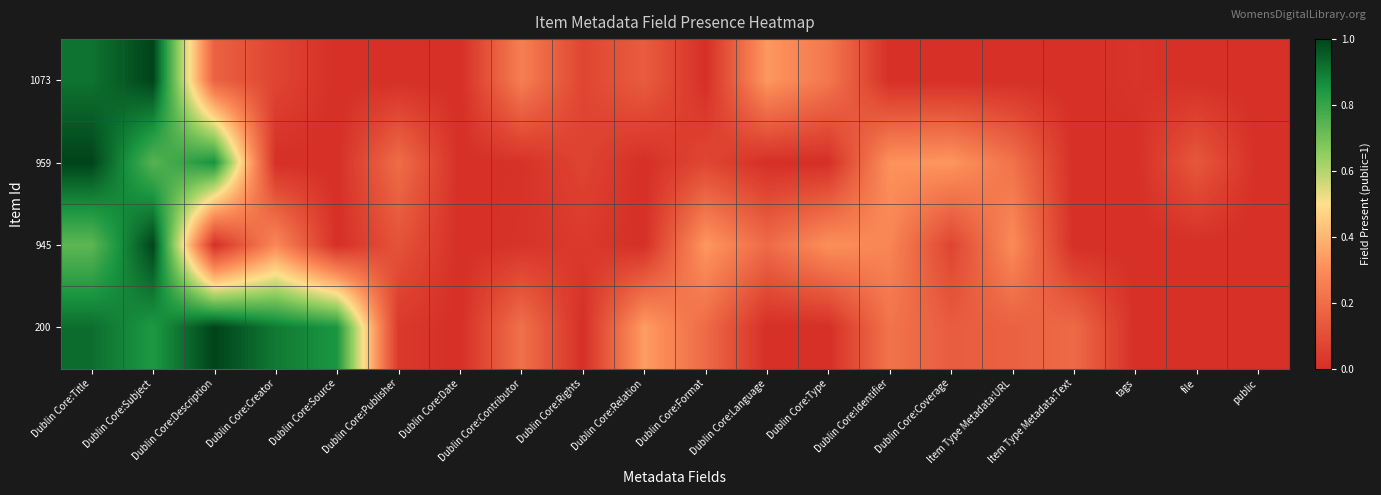

Which has a higher value, Dublin Core:Language or Dublin Core:Title?

Dublin Core:Title